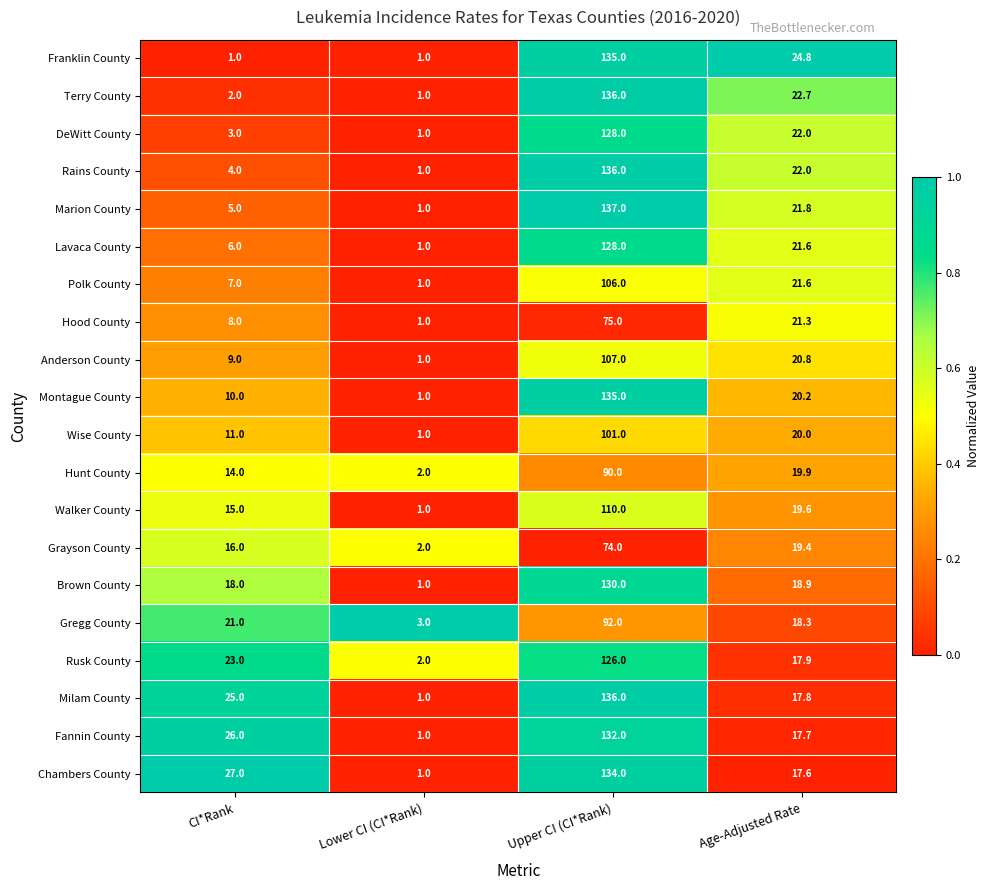

Which series changed the most between CI*Rank and Lower CI (CI*Rank)?

Chambers County